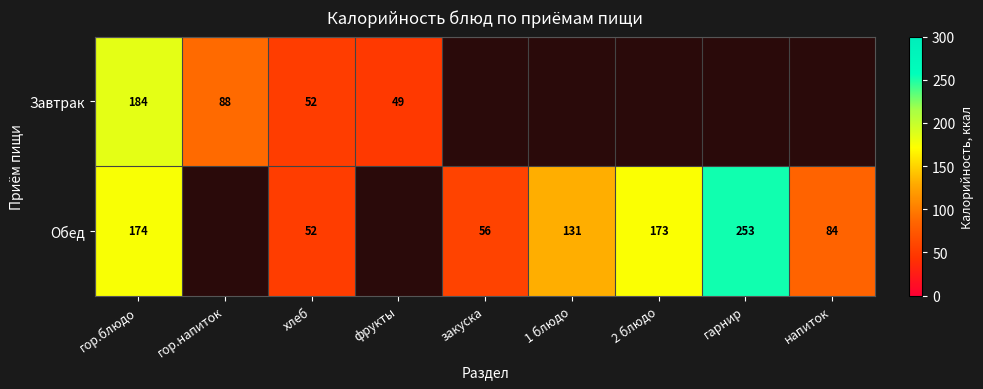

At гор.блюдо, list the series in order from smallest to largest.

Обед, Завтрак